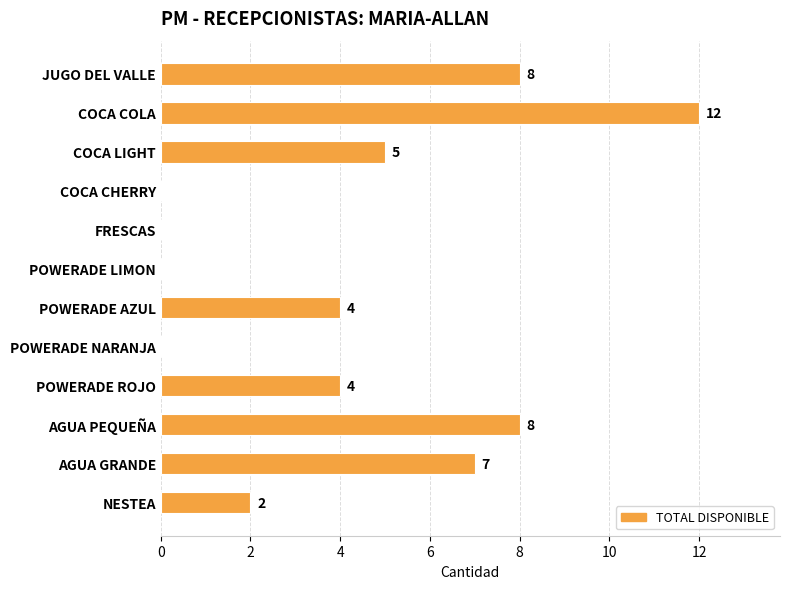

Reading top to bottom, extract all data points from this chart.

JUGO DEL VALLE=8	COCA COLA=12	COCA LIGHT=5	COCA CHERRY=0	FRESCAS=0	POWERADE LIMON=0	POWERADE AZUL=4	POWERADE NARANJA=0	POWERADE ROJO=4	AGUA PEQUEÑA=8	AGUA GRANDE=7	NESTEA=2